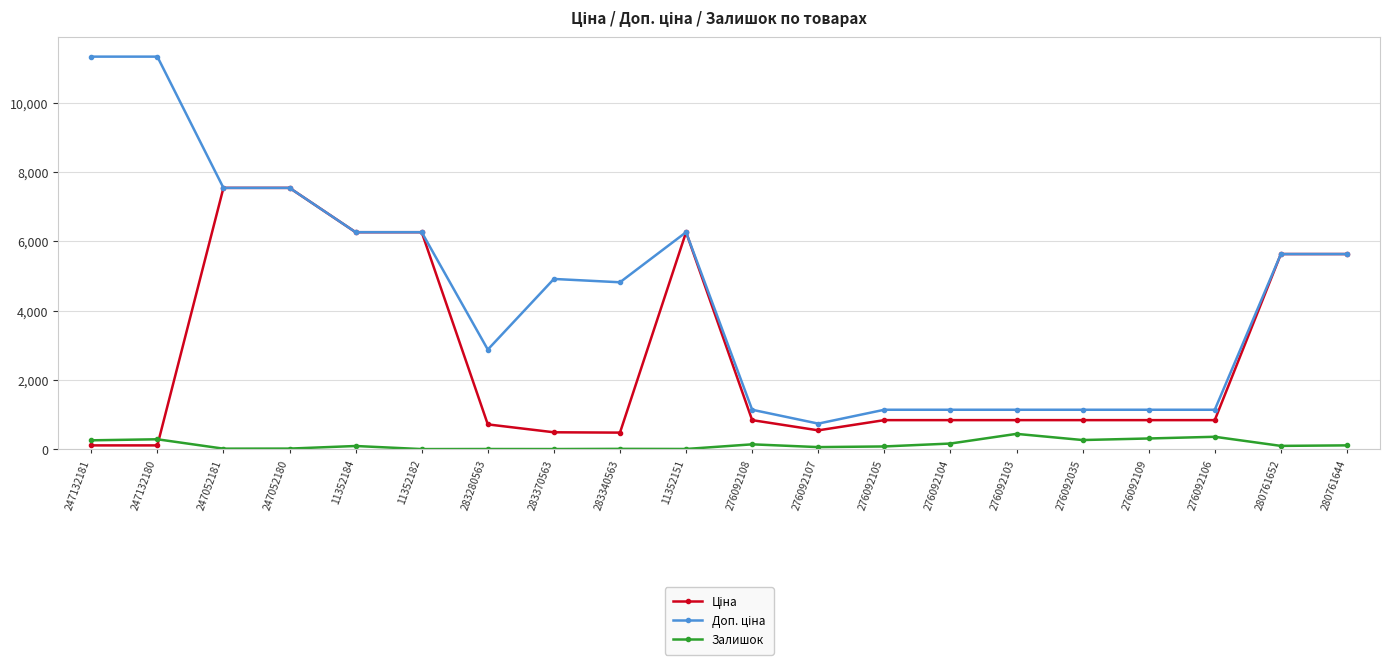

The Залишок series shows 362.0 at 276092106. True or false?

True